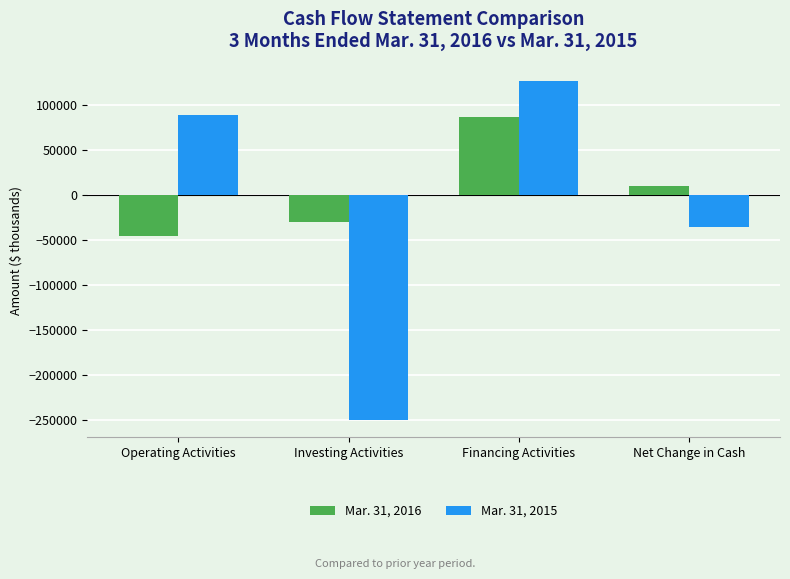

Which series has the widest spread of values?

Mar. 31, 2015